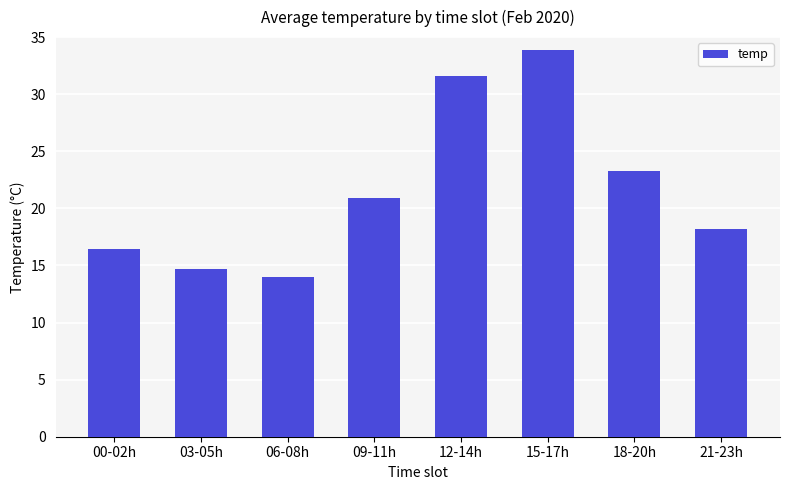

Is it true that the value at 18-20h is 23.3?

True